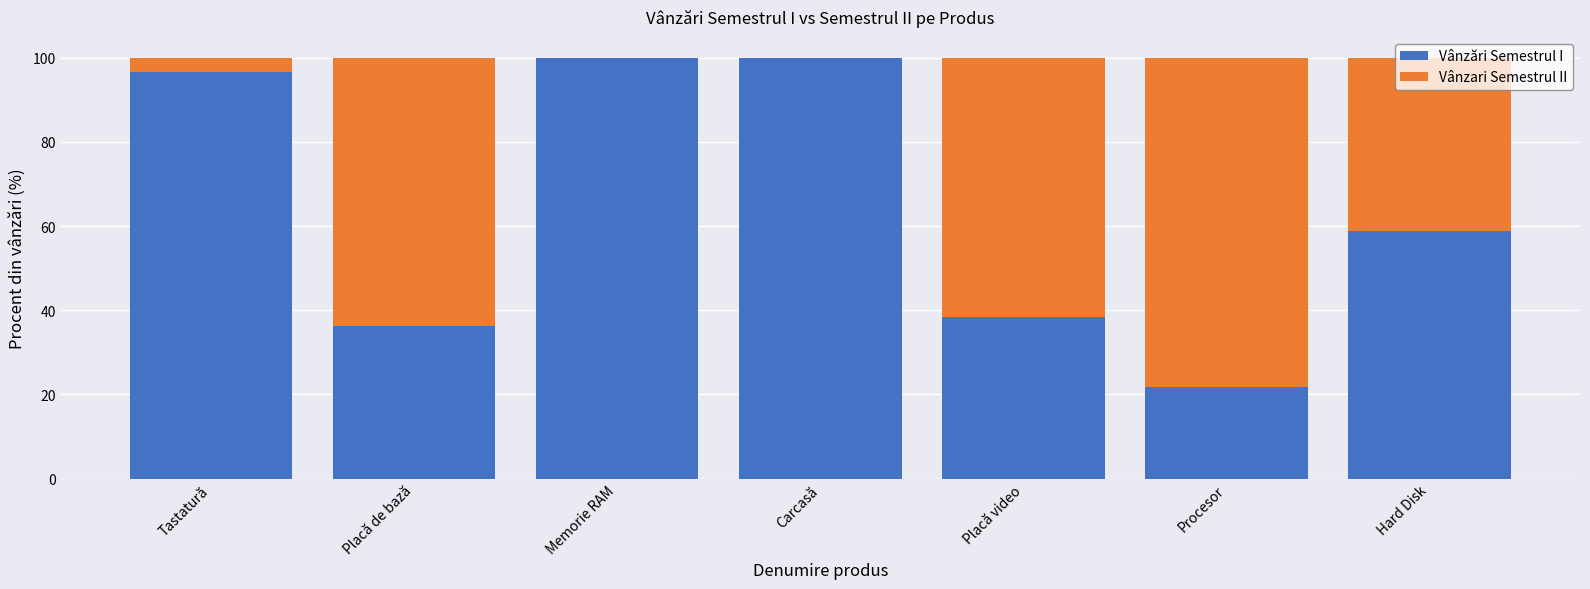

How many series are shown in this chart?

2